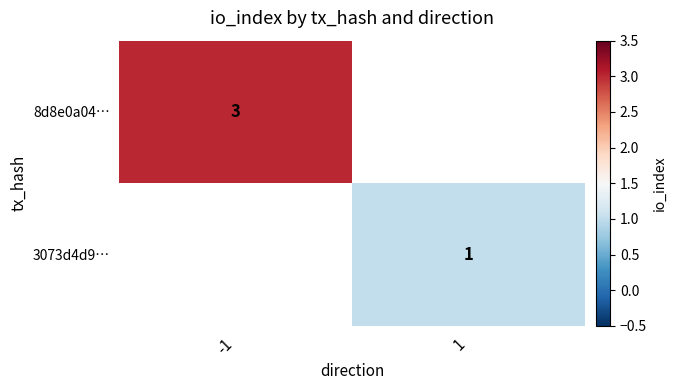

Is the value of 8d8e0a04… at -1 greater than the value of 3073d4d9… at 1?

Yes